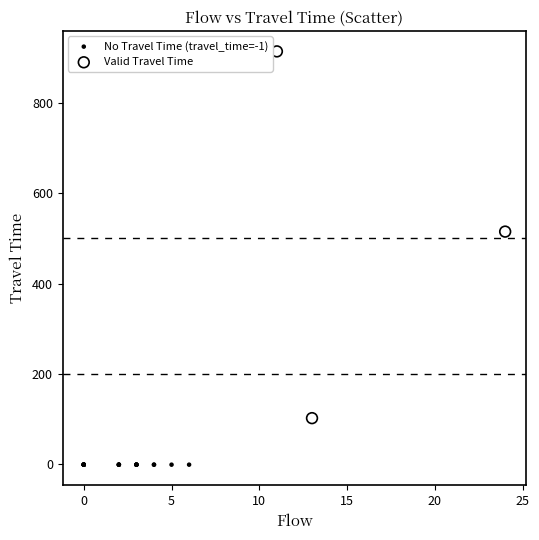

Which series contains the lowest Y value?

No Travel Time (travel_time=-1)